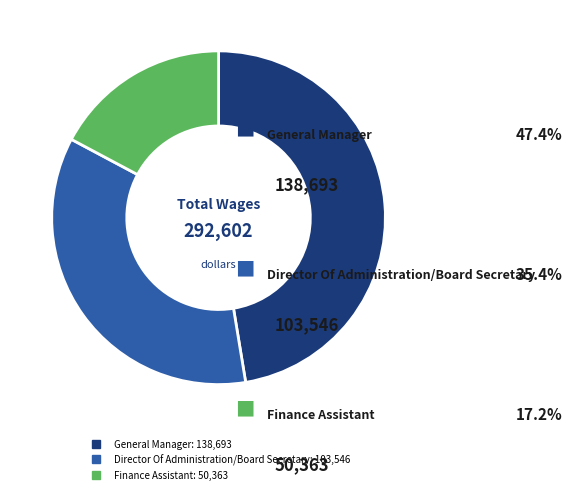

Is it true that General Manager is 38% of the pie?

False